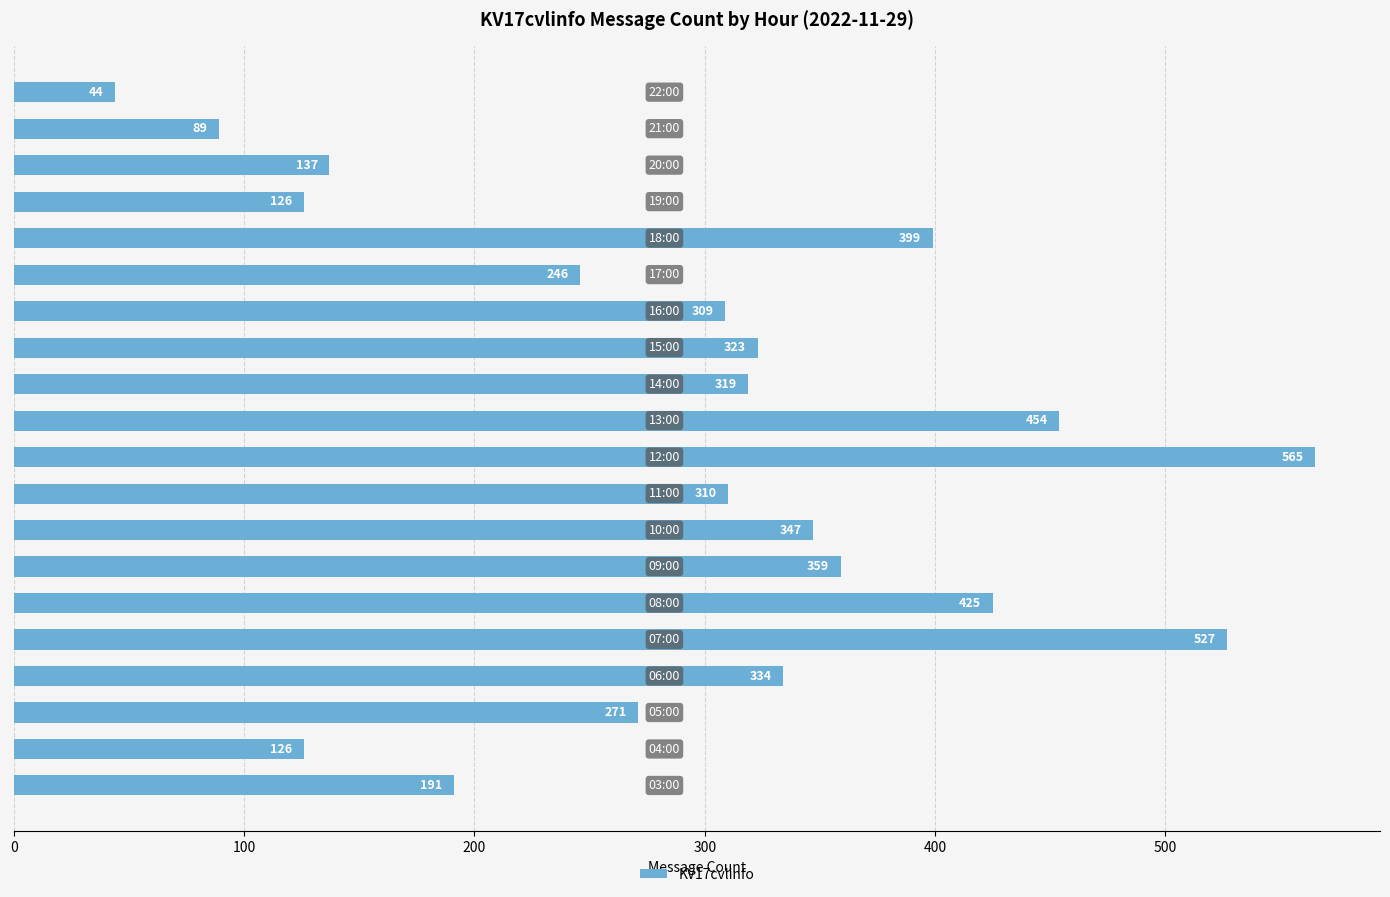

What is the smallest value displayed?

44